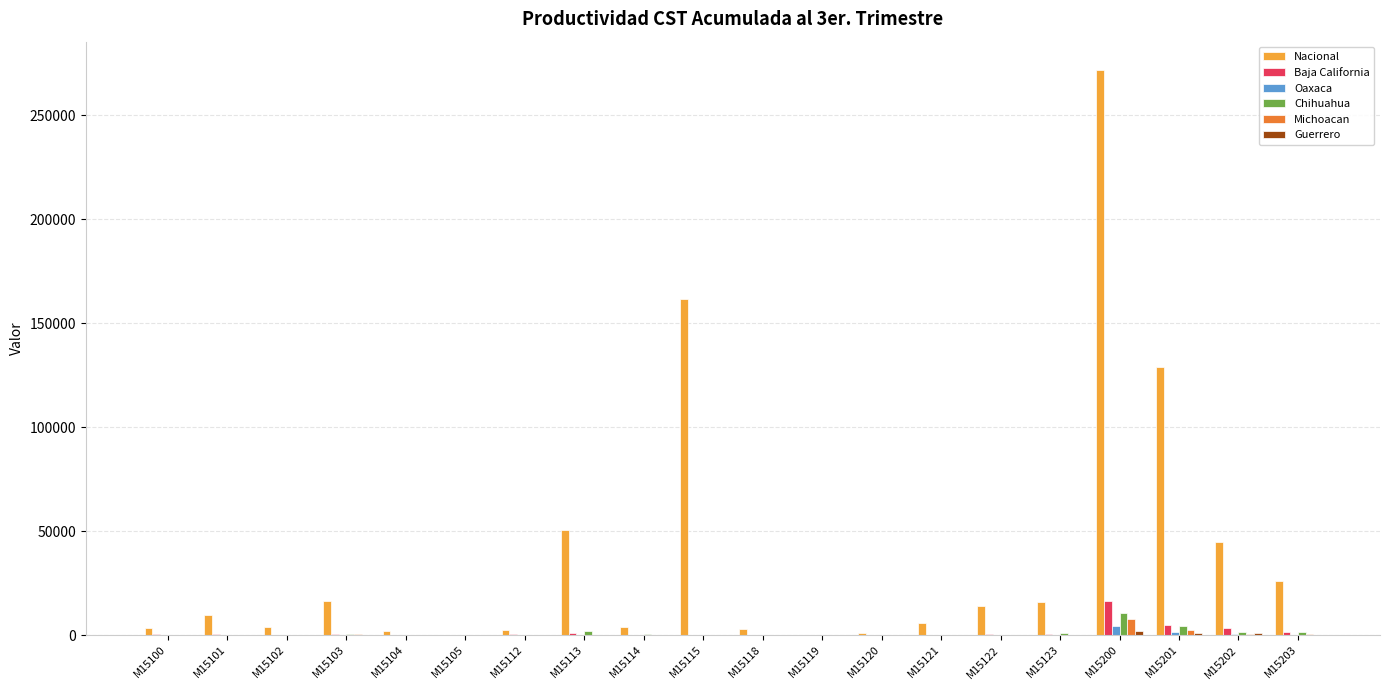

Which series has the largest total across all categories?

Nacional